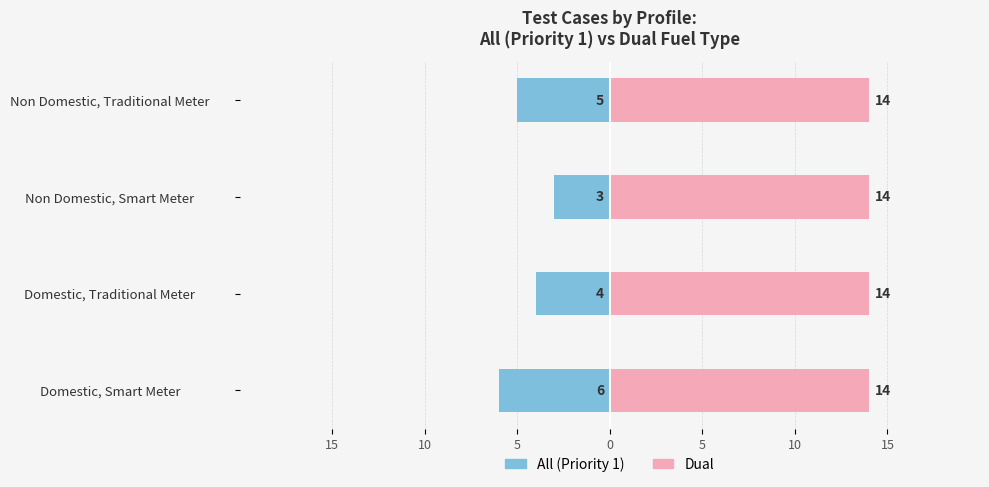

Is it true that Dual equals 0.3 at 15?

False